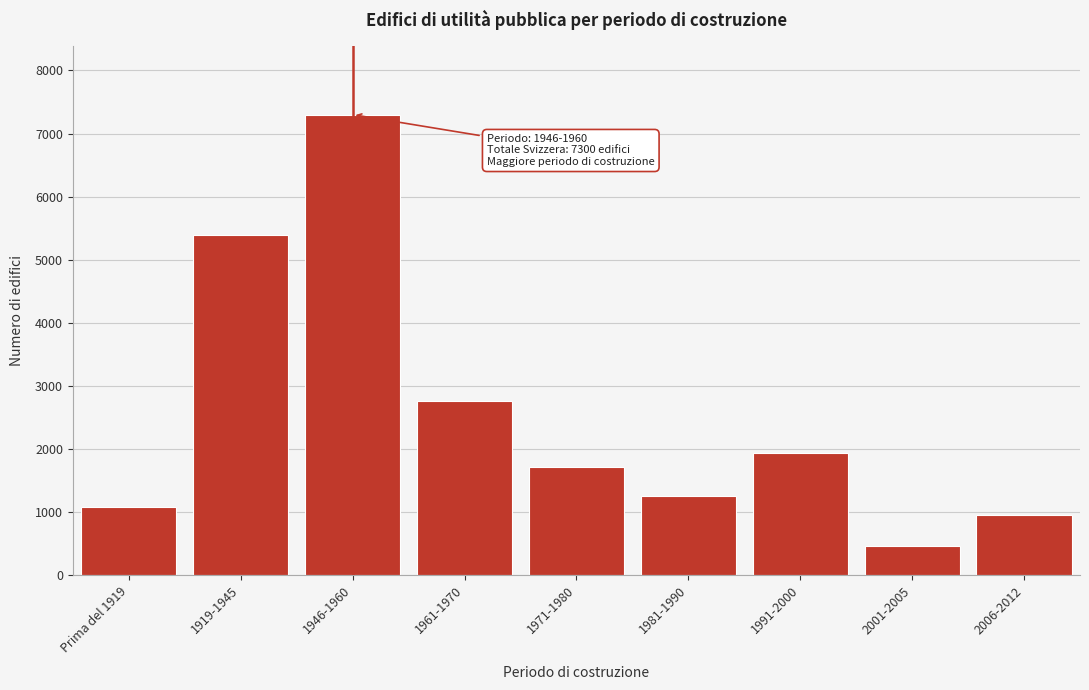

Reading right to left, list all the values displayed in this chart.

2006-2012=946	2001-2005=455	1991-2000=1934	1981-1990=1255	1971-1980=1706	1961-1970=2766	1946-1960=7300	1919-1945=5384	Prima del 1919=1077